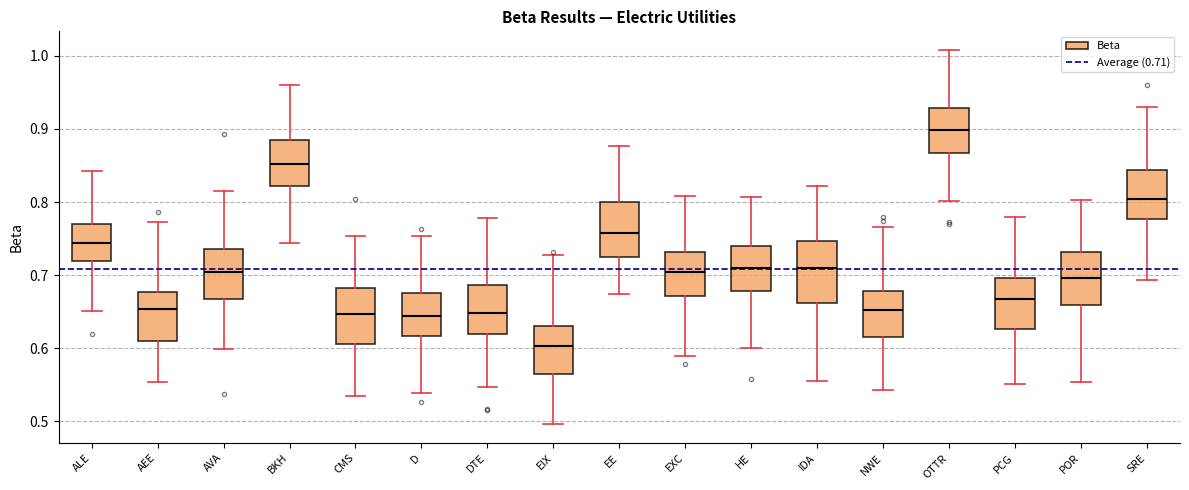

Reading left to right, read every box against the y-axis: the position of its median line, the range the box covers, and the ends of its whiskers. The values are not printed on the chart, so give them approximately, as read against the axis.

ALE: median 0.74, box 0.72 to 0.77, whiskers 0.65 to 0.84
AEE: median 0.65, box 0.61 to 0.68, whiskers 0.55 to 0.77
AVA: median 0.70, box 0.67 to 0.74, whiskers 0.60 to 0.82
BKH: median 0.85, box 0.82 to 0.88, whiskers 0.74 to 0.96
CMS: median 0.65, box 0.61 to 0.68, whiskers 0.53 to 0.75
D: median 0.64, box 0.62 to 0.68, whiskers 0.54 to 0.75
DTE: median 0.65, box 0.62 to 0.69, whiskers 0.55 to 0.78
EIX: median 0.60, box 0.56 to 0.63, whiskers 0.50 to 0.73
EE: median 0.76, box 0.72 to 0.80, whiskers 0.67 to 0.88
EXC: median 0.70, box 0.67 to 0.73, whiskers 0.59 to 0.81
HE: median 0.71, box 0.68 to 0.74, whiskers 0.60 to 0.81
IDA: median 0.71, box 0.66 to 0.75, whiskers 0.56 to 0.82
NWE: median 0.65, box 0.62 to 0.68, whiskers 0.54 to 0.77
OTTR: median 0.90, box 0.87 to 0.93, whiskers 0.80 to 1.01
PCG: median 0.67, box 0.63 to 0.70, whiskers 0.55 to 0.78
POR: median 0.70, box 0.66 to 0.73, whiskers 0.55 to 0.80
SRE: median 0.80, box 0.78 to 0.84, whiskers 0.69 to 0.93